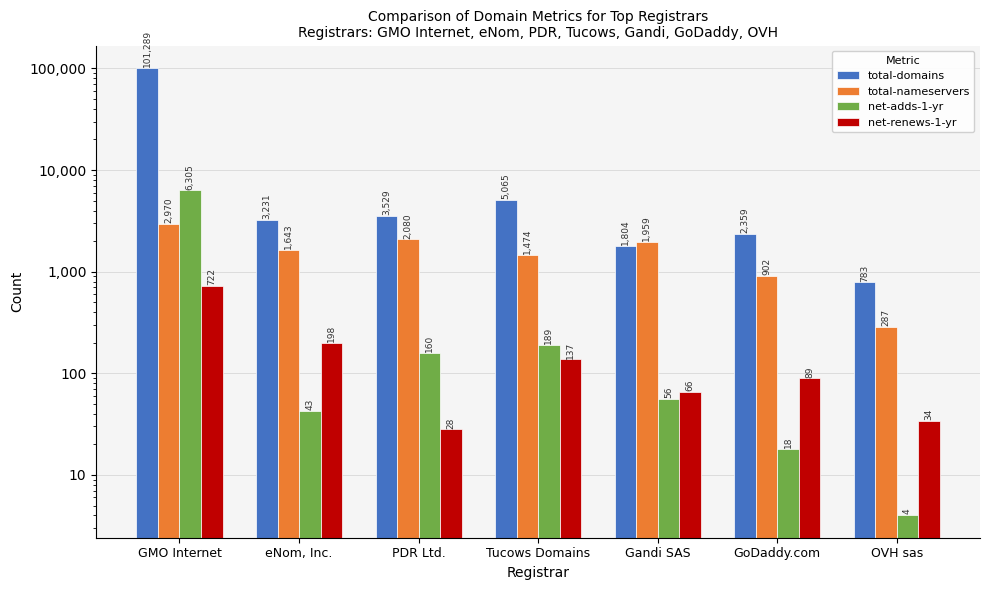

Reading left to right, what are all the values shown in this chart?

total-domains: 101289	3231	3529	5065	1804	2359	783
total-nameservers: 2970	1643	2080	1474	1959	902	287
net-adds-1-yr: 6305	43	160	189	56	18	4
net-renews-1-yr: 722	198	28	137	66	89	34